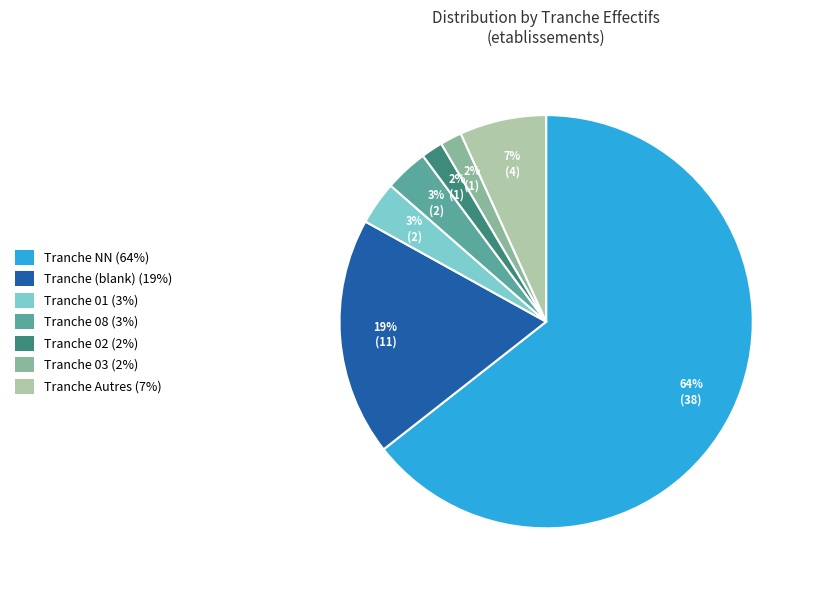

To the nearest percent, what is the average slice percentage?

14%